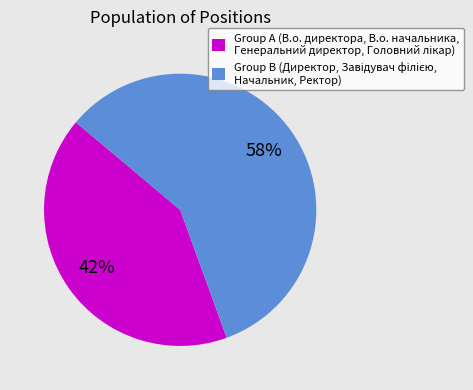

Does any single category account for the majority?

Yes